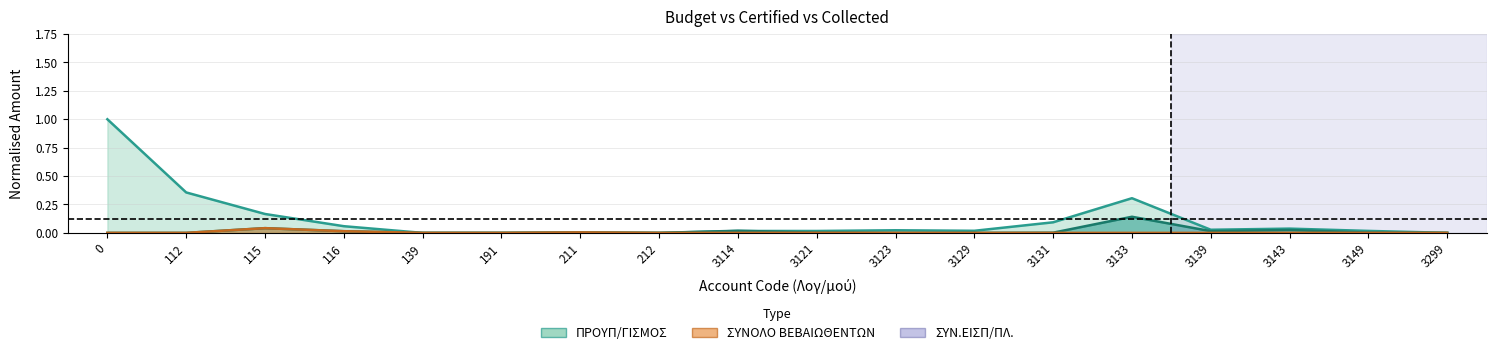

At which label is ΠΡΟΥΠ/ΓΙΣΜΟΣ closest to 0?

139